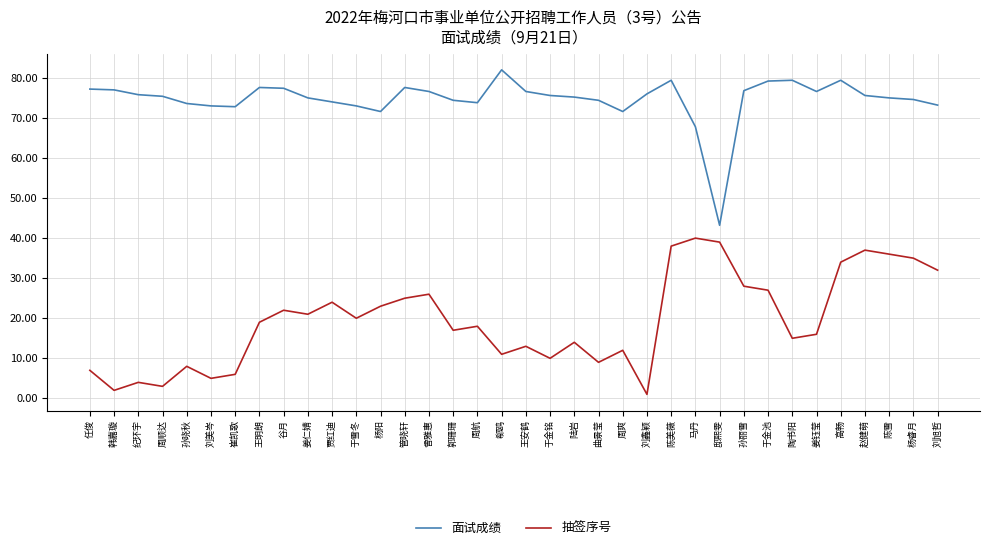

Where is 面试成绩 nearest to the value 62?

马丹